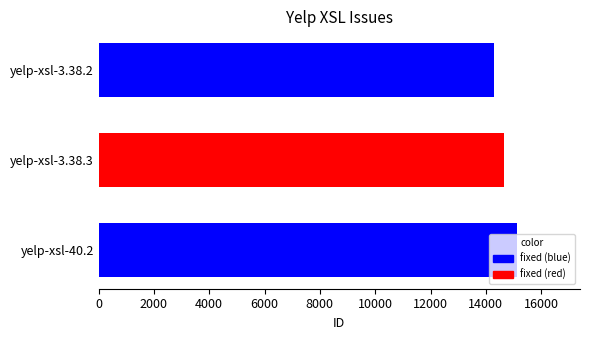

How many data points are less than 14652?

1